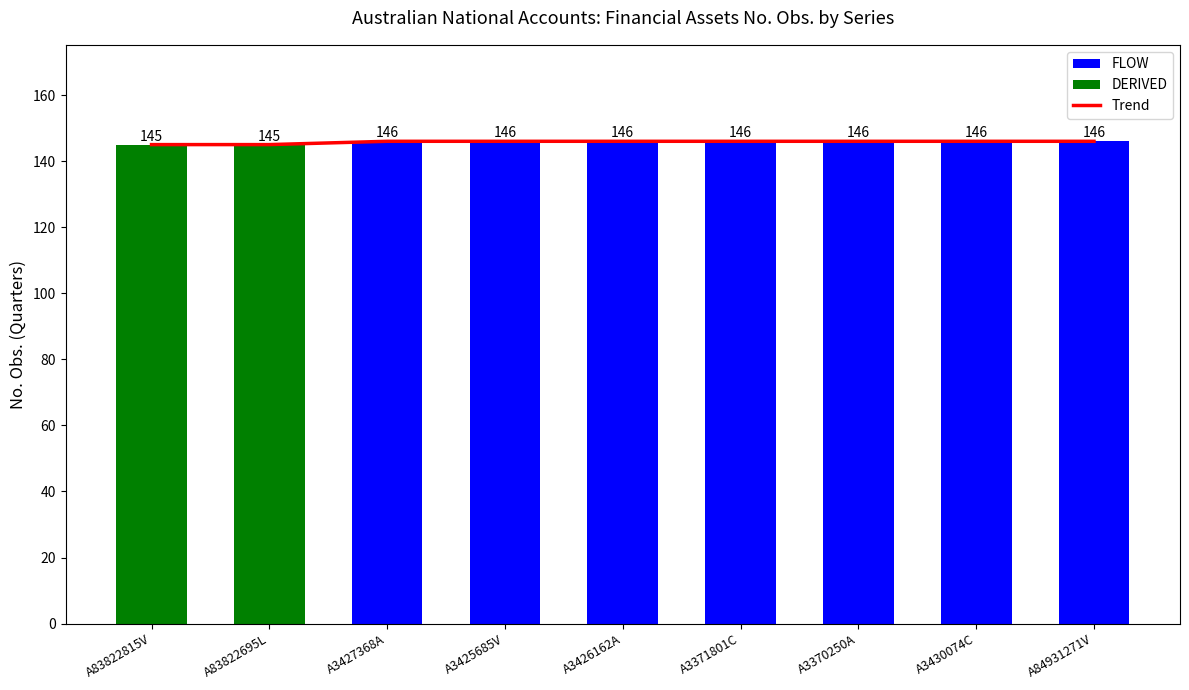

What is the difference between the maximum and second lowest values in the No. Obs. series?

1